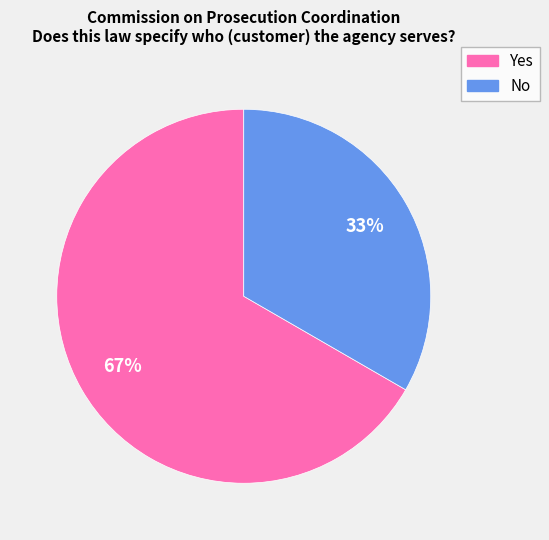

Rank the categories by value from highest to lowest.

Yes, No